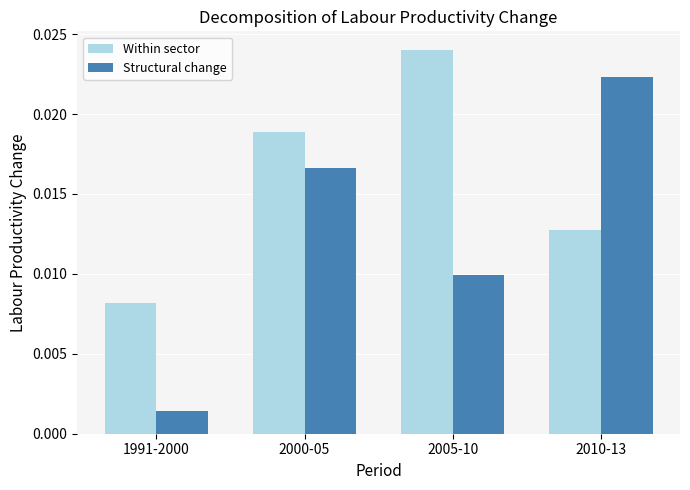

How many bars are there in each group?

2